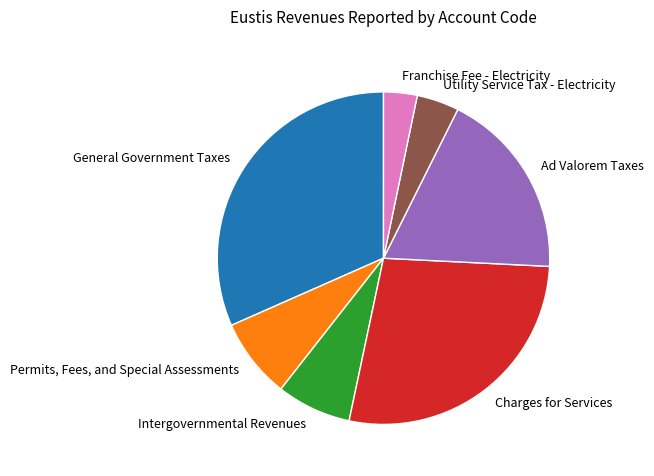

Rank the categories by value from highest to lowest.

General Government Taxes, Charges for Services, Ad Valorem Taxes, Permits, Fees, and Special Assessments, Intergovernmental Revenues, Utility Service Tax - Electricity, Franchise Fee - Electricity